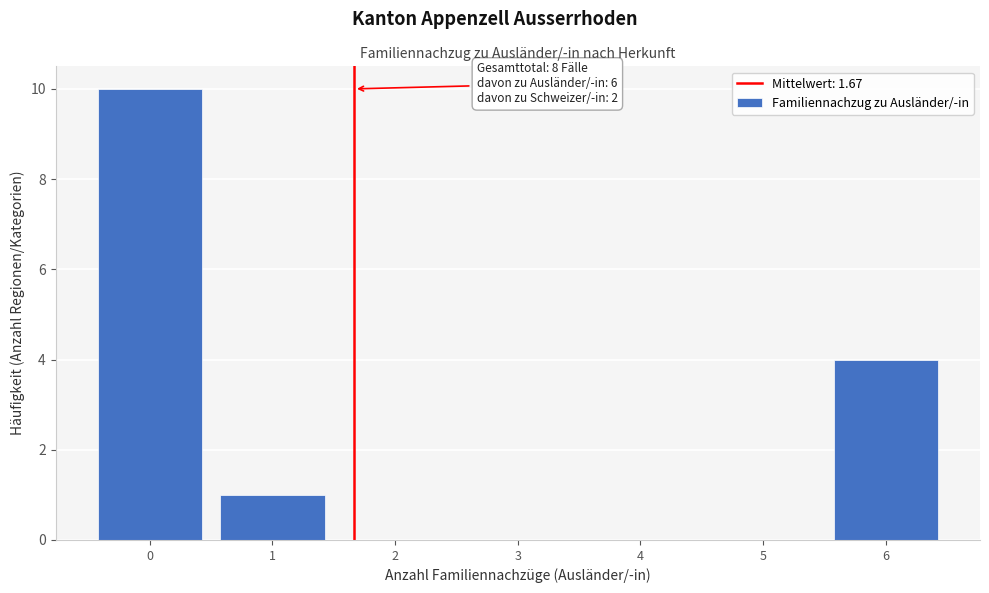

Which range on the x-axis has the tallest bar?

-0.5 to 0.5